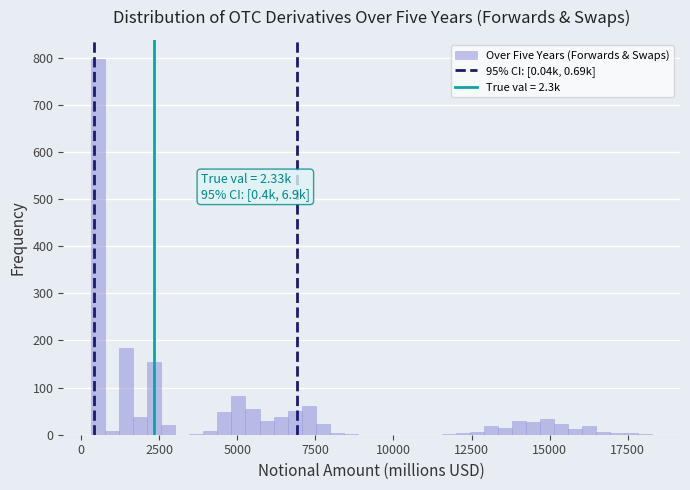

Read against the x-axis, roughly where is the centre of the tallest bar?

500